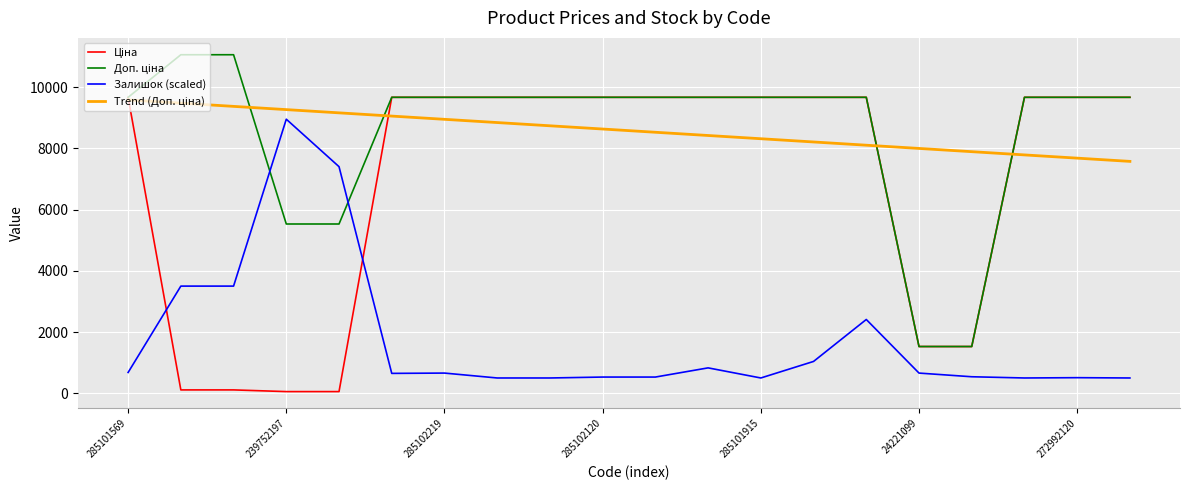

What is the greatest value displayed?

11055.0